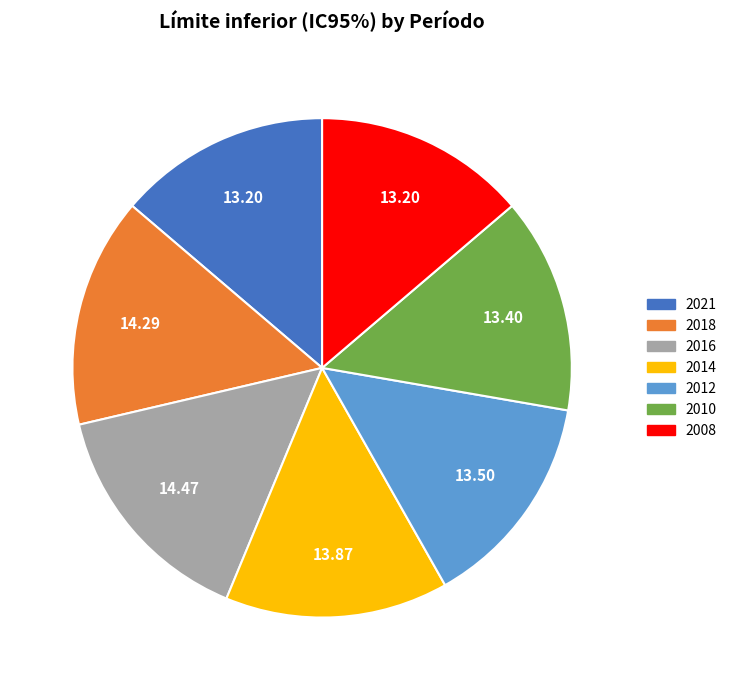

The 2018 slice represents 6% of the pie. True or false?

False